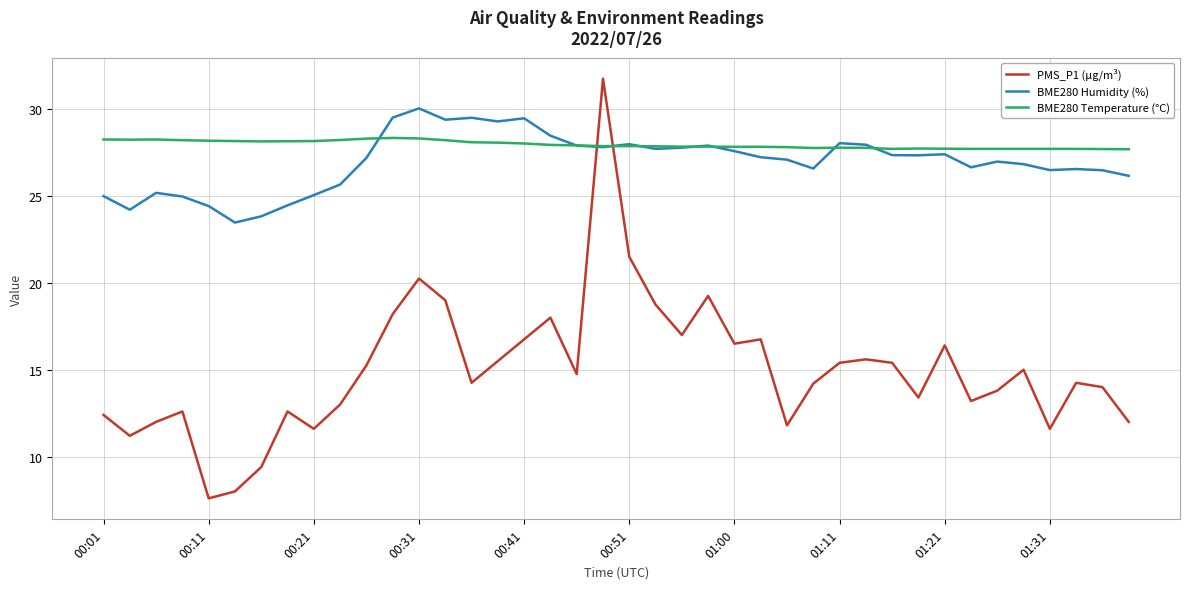

Which series ends up on top after the final intersection of PMS_P1 (µg/m³) and BME280 Humidity (%)?

BME280 Humidity (%)